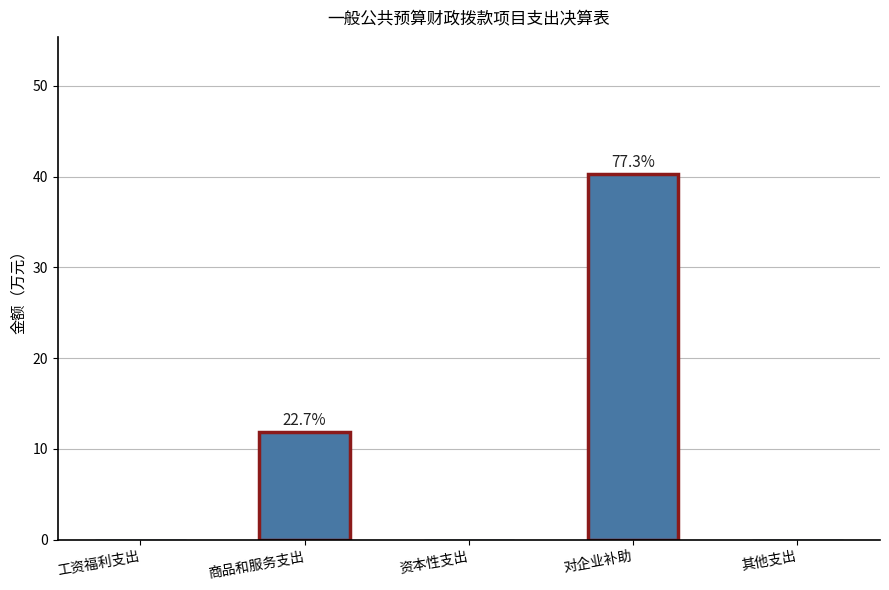

Which has a higher value, 其他支出 or 资本性支出?

其他支出